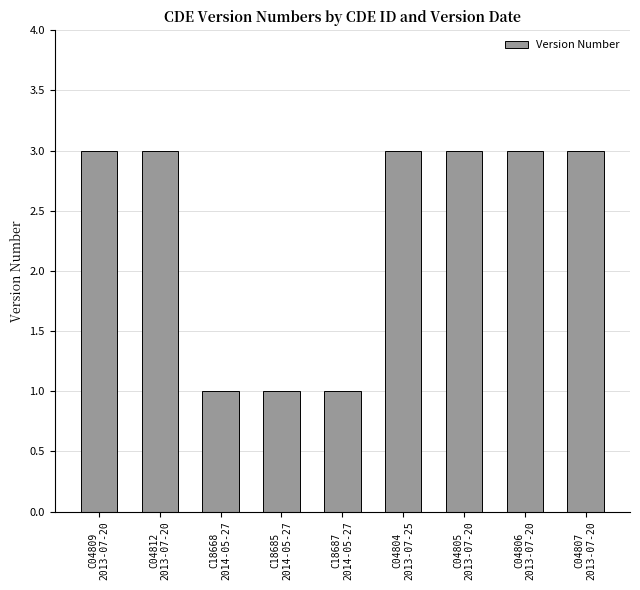

What is the maximum value shown in the chart?

3